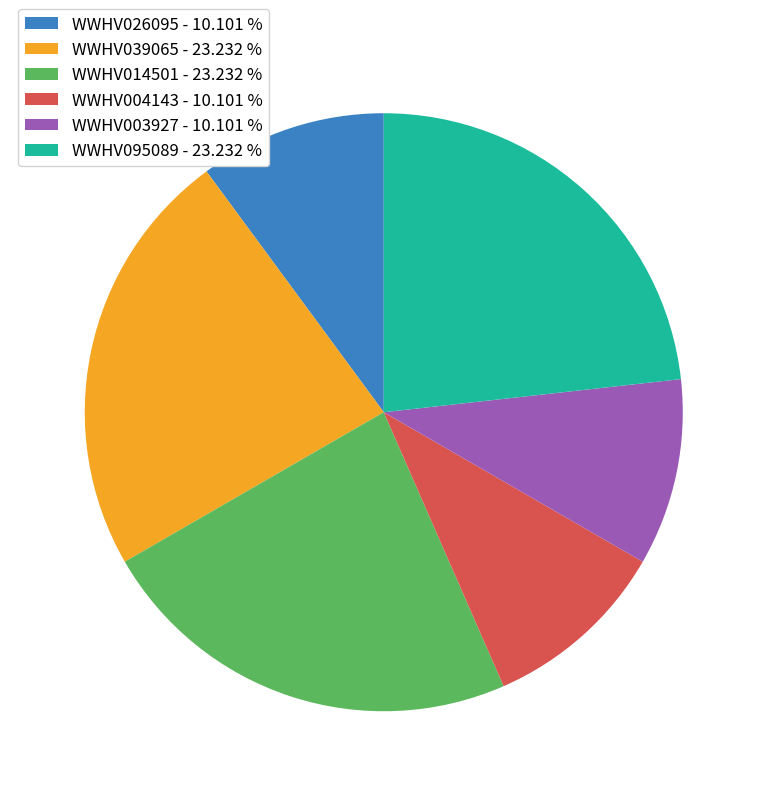

Is the sum of WWHV095089 - 23.232 % and WWHV003927 - 10.101 % greater than half?

No